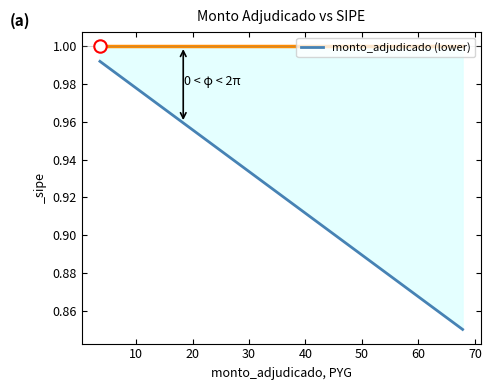

Which has a higher value, 20 or 30?

20